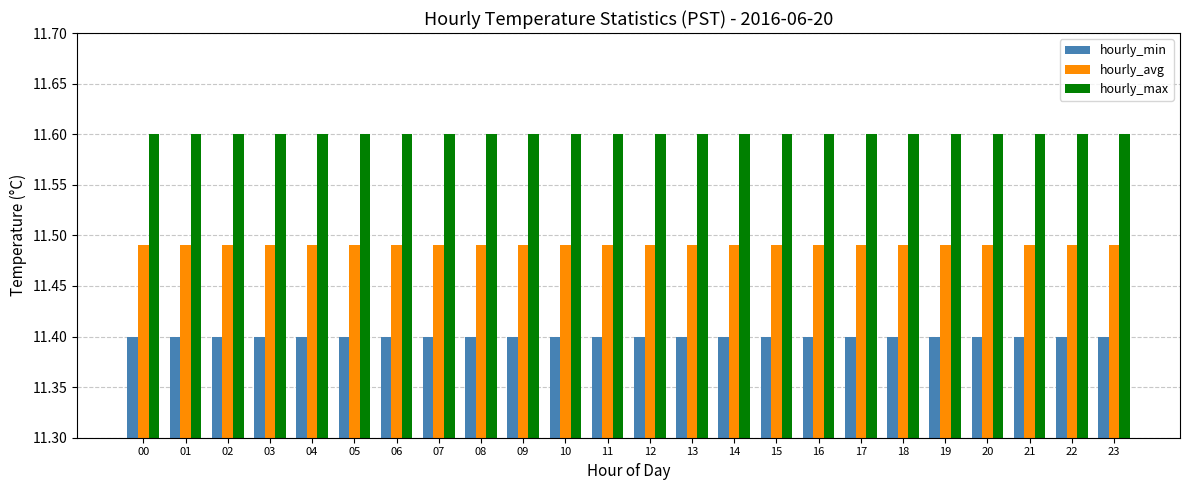

What value does the hourly_min series have at 04?

11.4